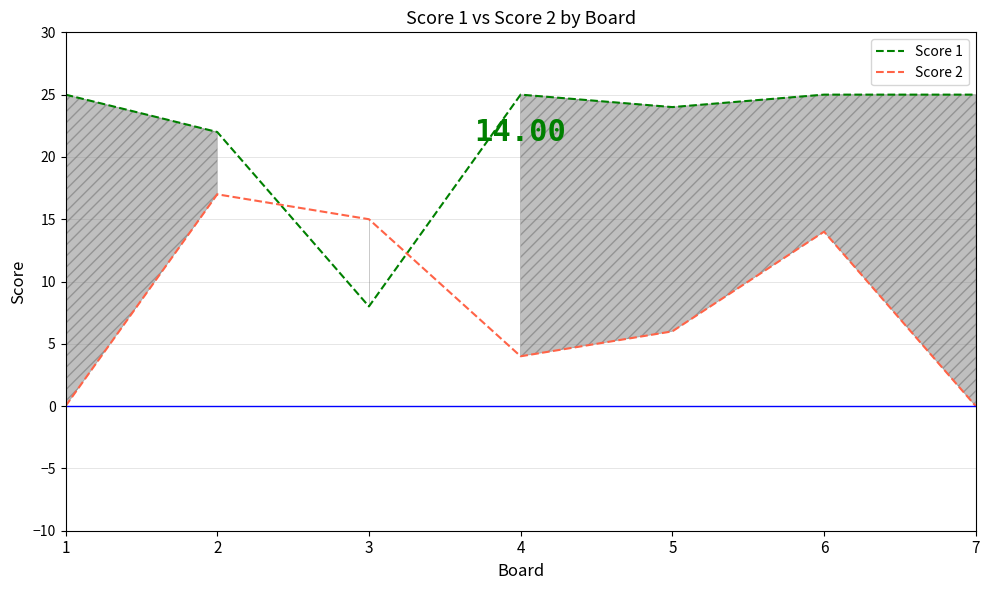

How many lines are shown in the chart?

2